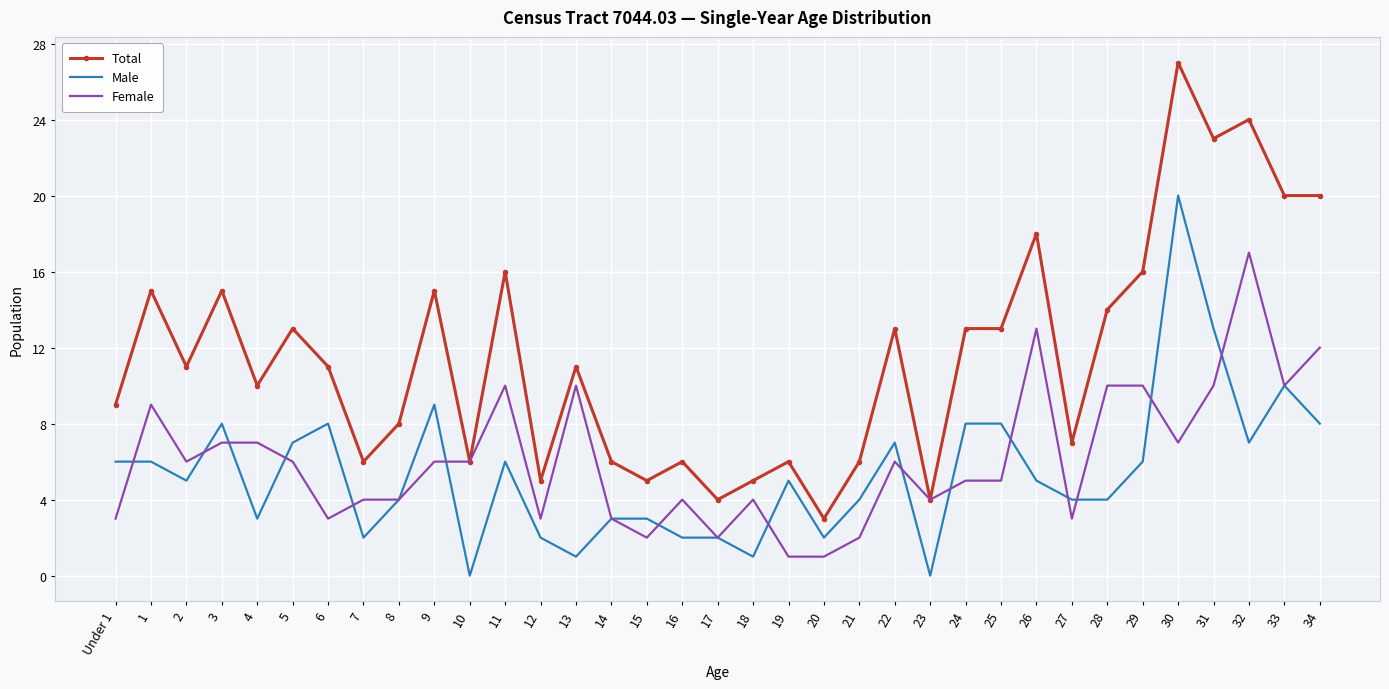

True or false: Female has more than 0 interior local peaks.

True